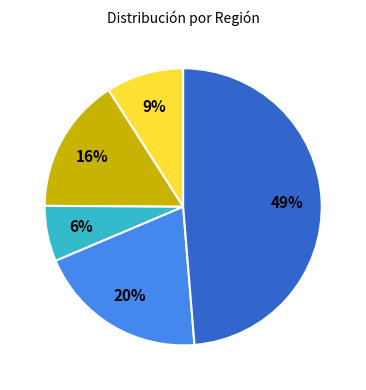

To the nearest percent, what is the average slice percentage?

20%